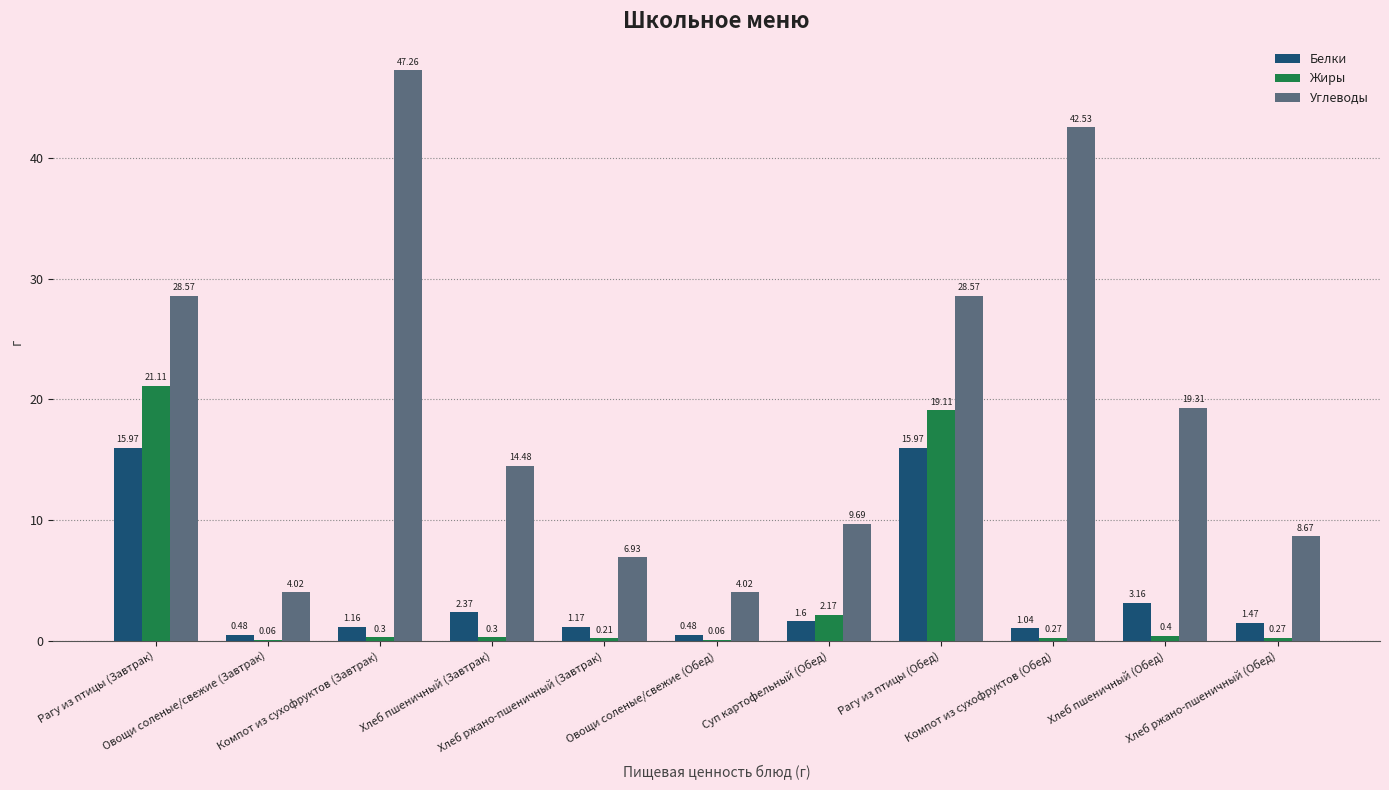

What is the sum of all Углеводы values?

214.1